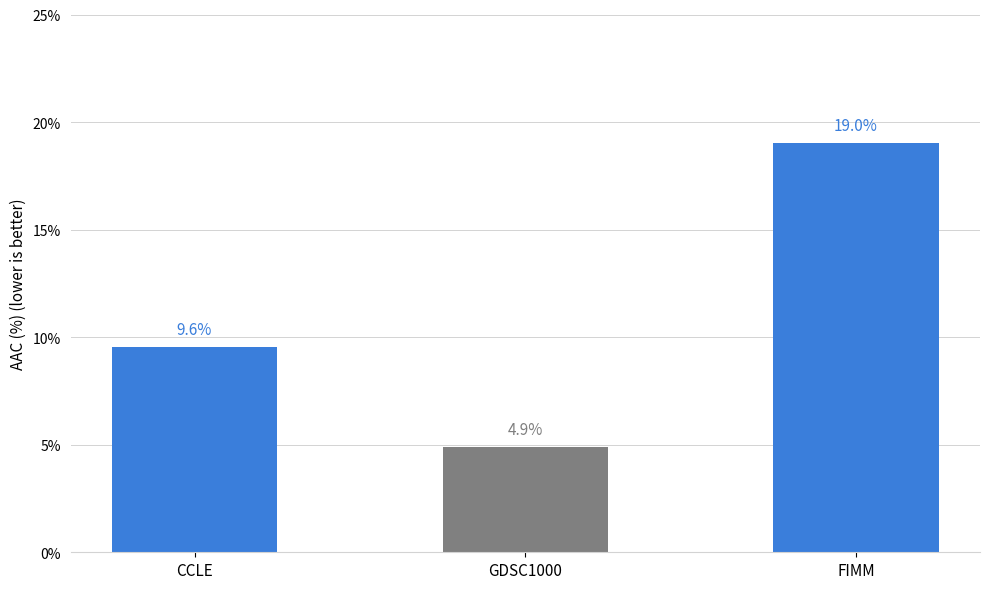

Rank the categories by value from highest to lowest.

FIMM, CCLE, GDSC1000